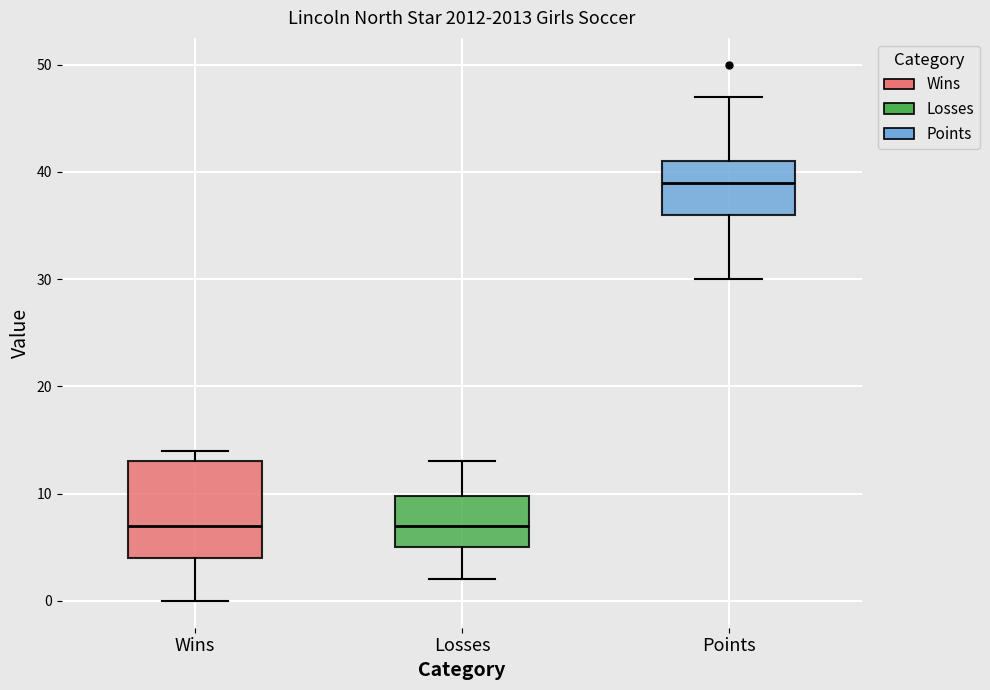

Reading left to right, read every box against the y-axis: the position of its median line, the range the box covers, and the ends of its whiskers. The values are not printed on the chart, so give them approximately, as read against the axis.

Wins: median 7, box 4 to 13, whiskers 0 to 14
Losses: median 7, box 5 to 10, whiskers 2 to 13
Points: median 39, box 36 to 41, whiskers 30 to 47